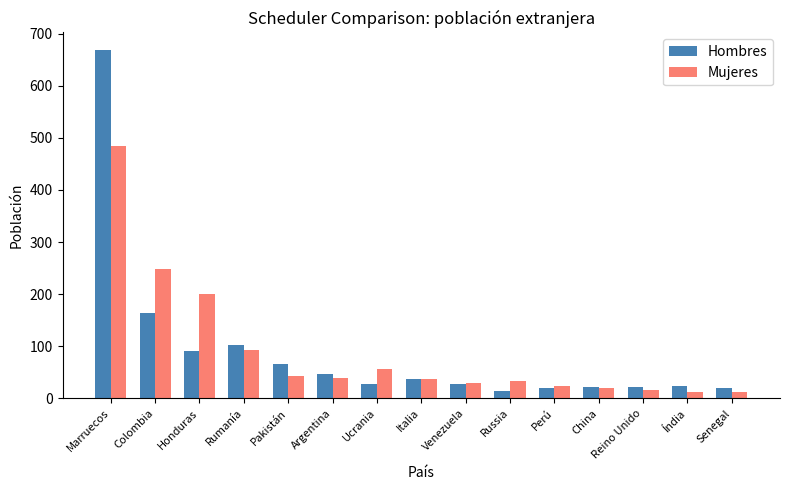

Rank the series by their maximum value, from lowest to highest.

Mujeres, Hombres